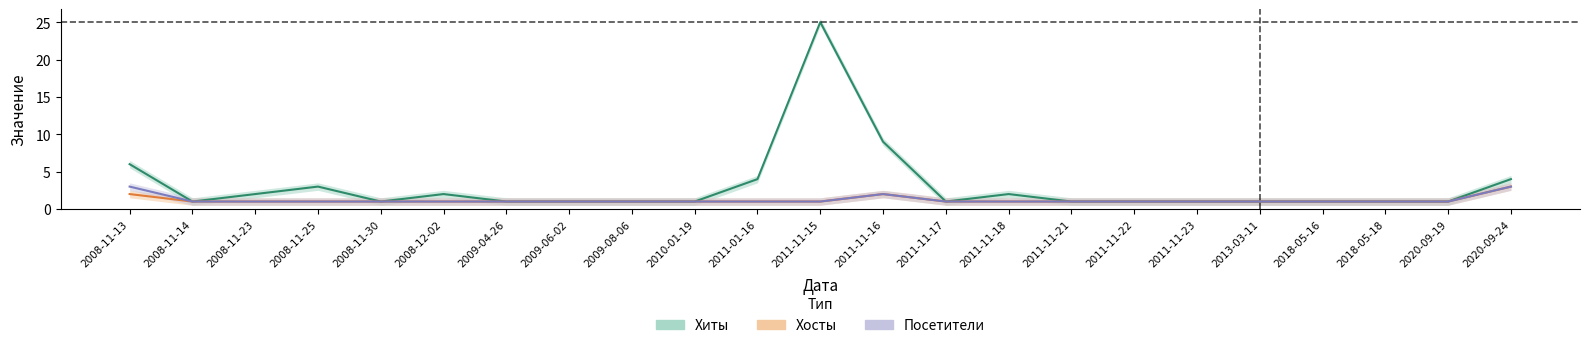

Which series has the widest spread of values?

Хиты